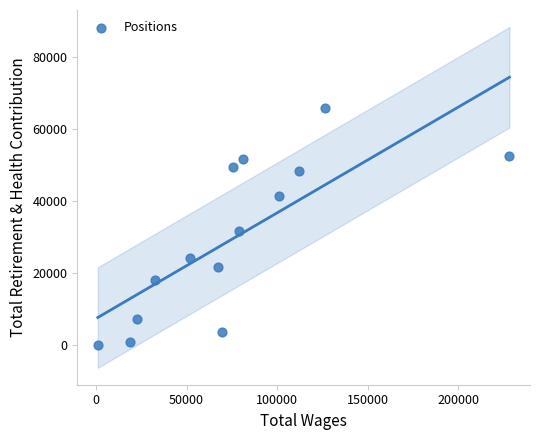

What is the range of X values (max minus min)?

227275